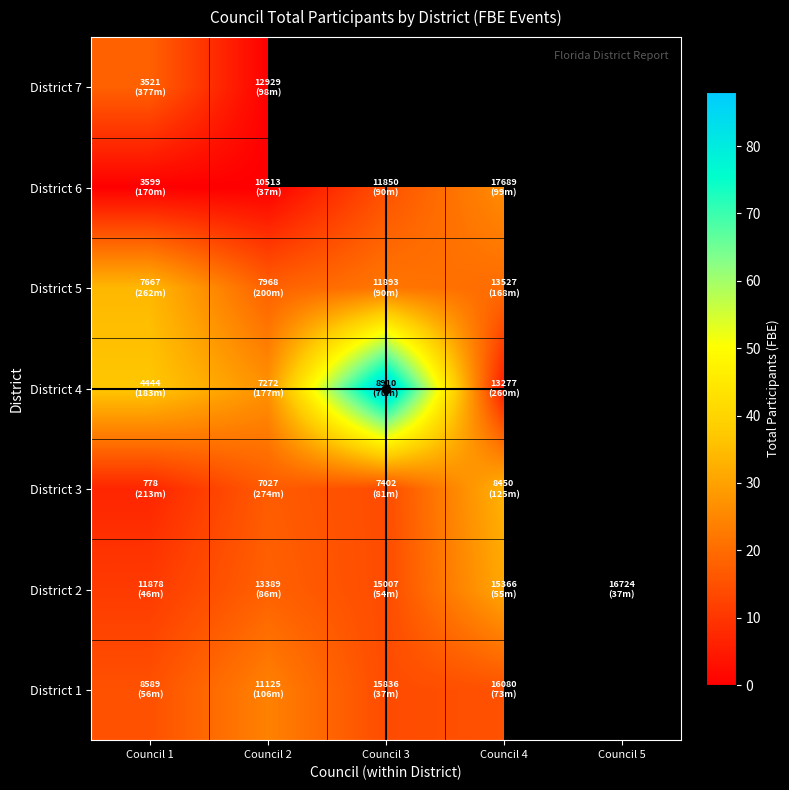

Count the number of categories in the chart.

5